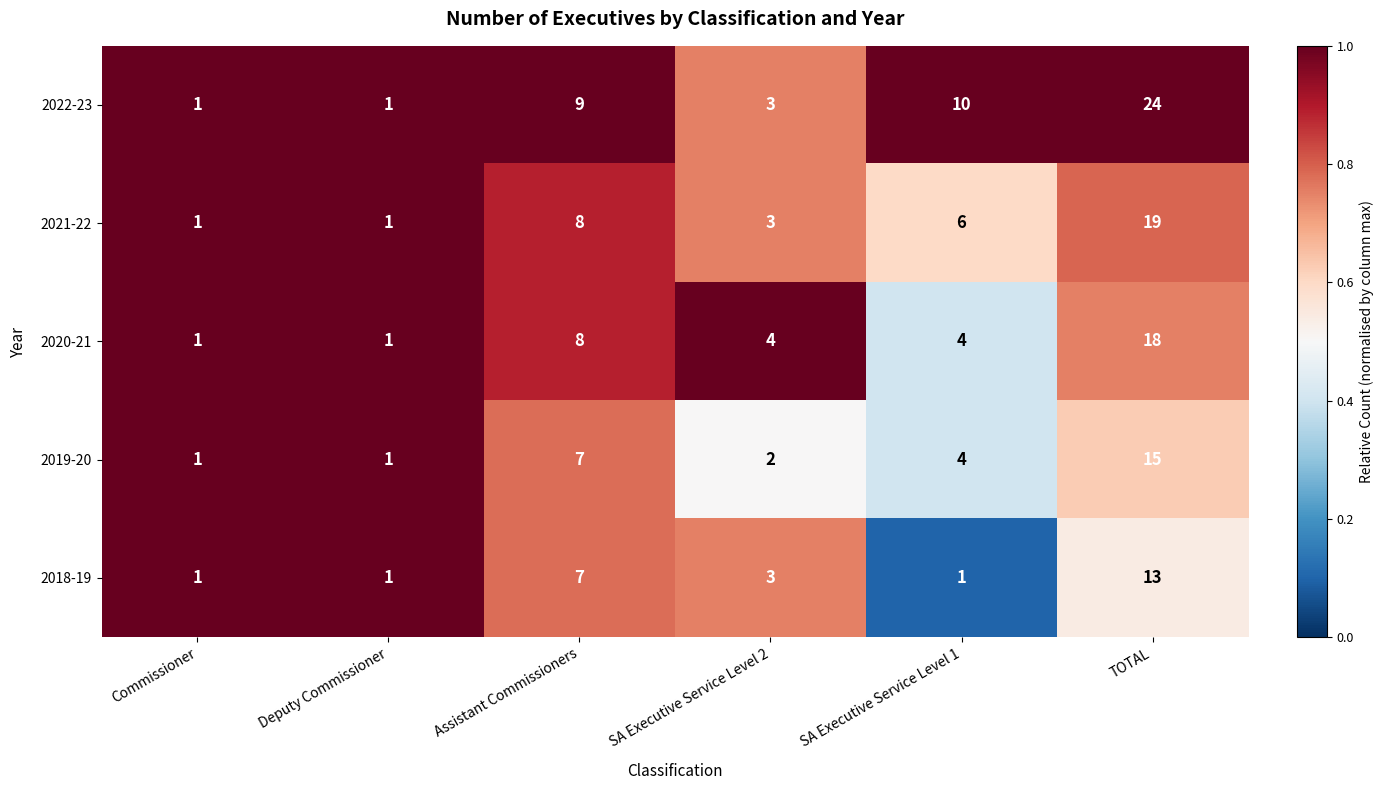

Which series has the largest total across all categories?

2022-23